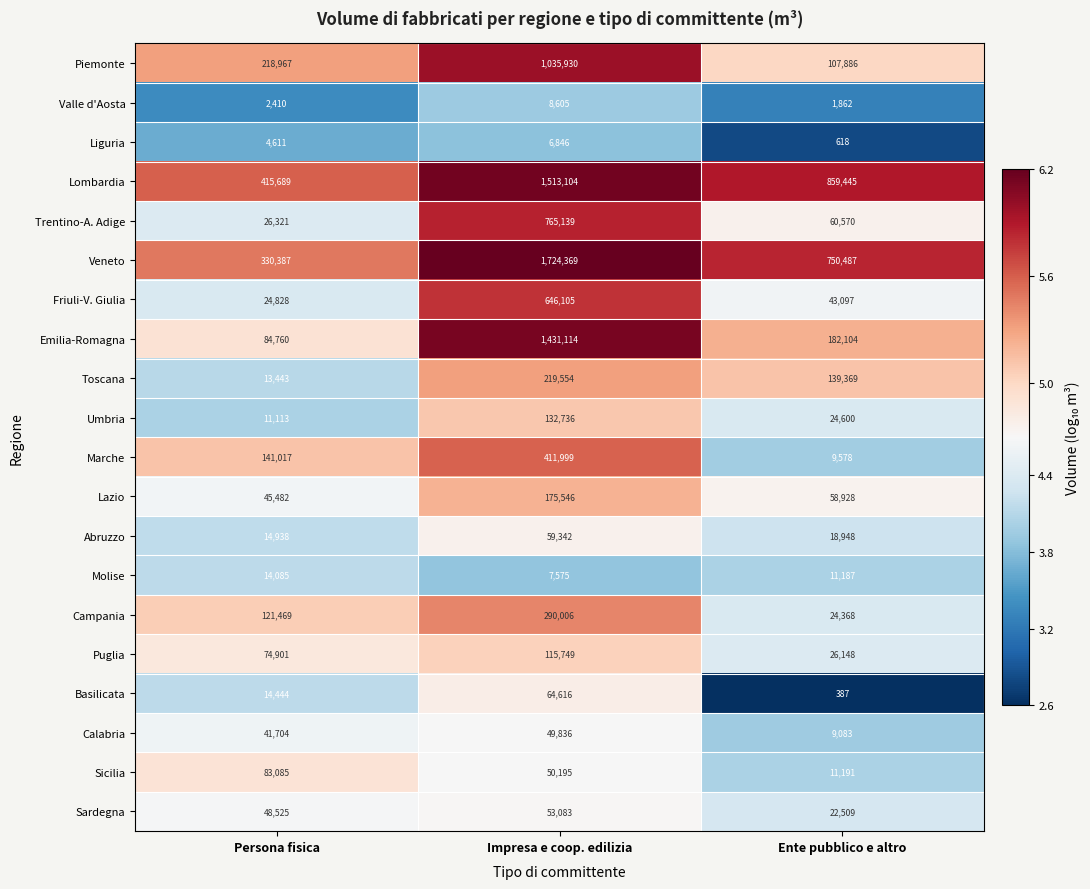

Where is Campania nearest to the value 157187?

Persona fisica